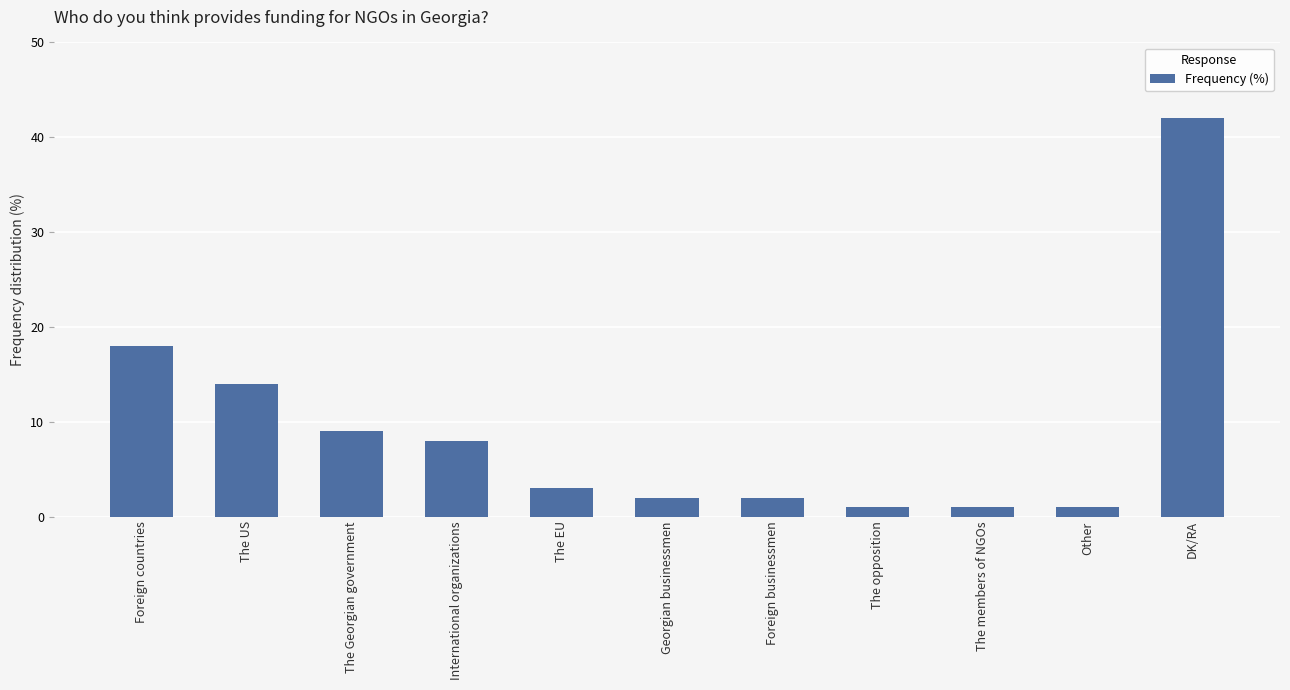

What is the difference between the maximum and minimum values?

41